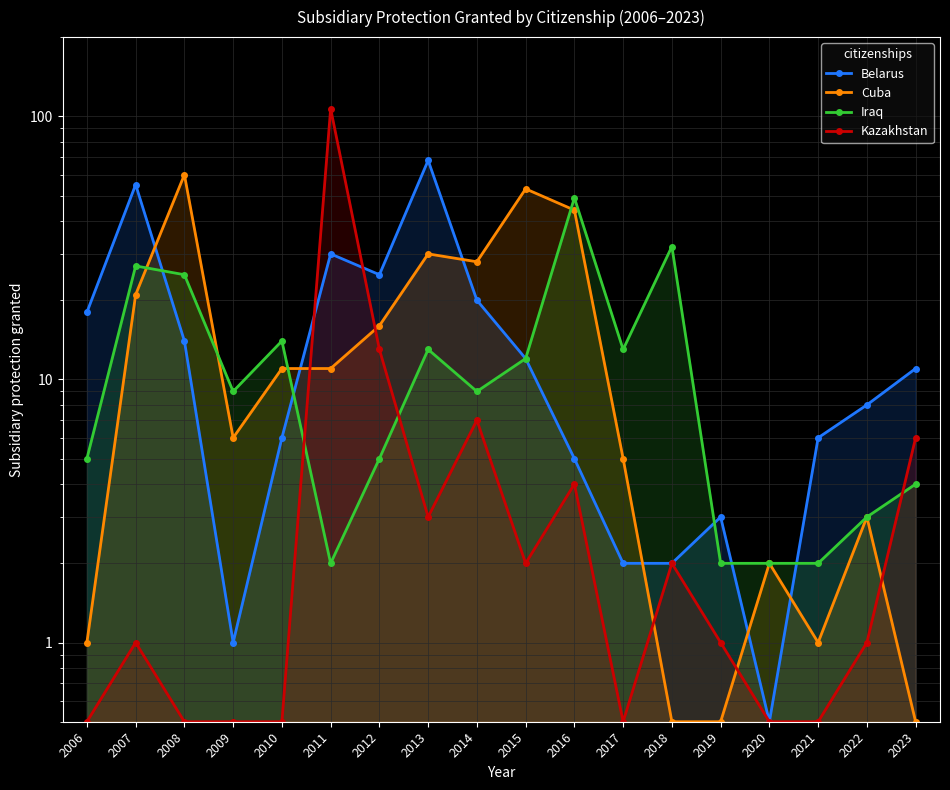

How many interior local peaks does the Kazakhstan series have?

5